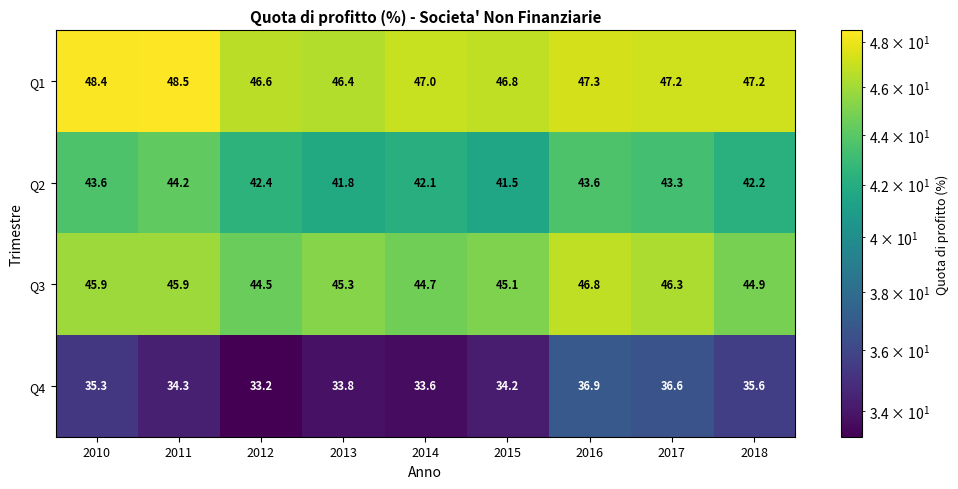

What is the difference between the maximum and minimum values in the Q2 series?

2.7